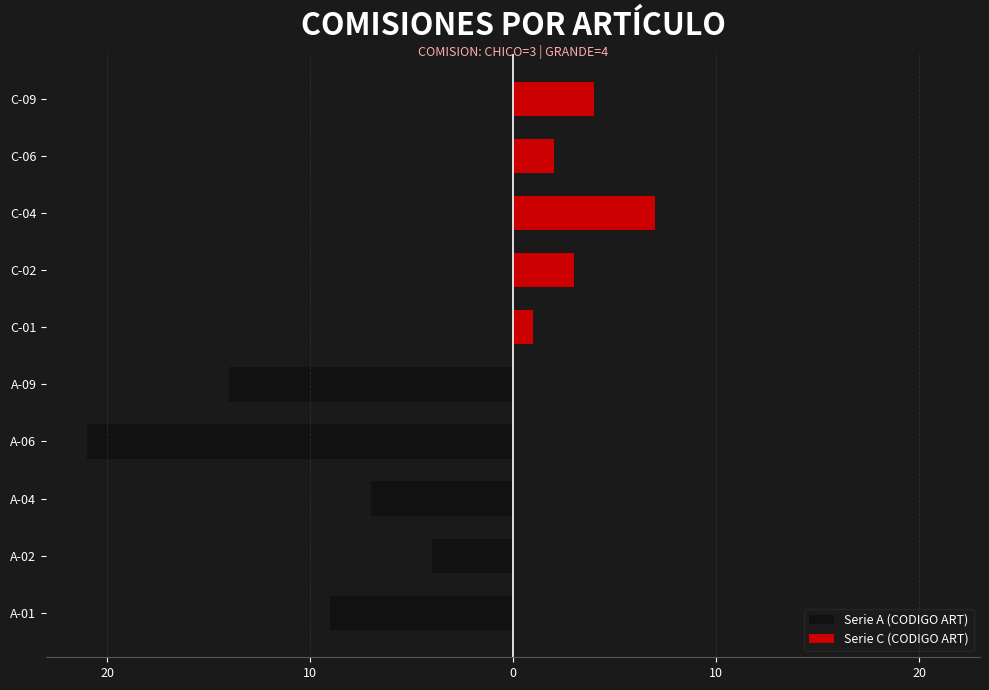

Which series has the largest total across all categories?

Serie C (CODIGO ART)